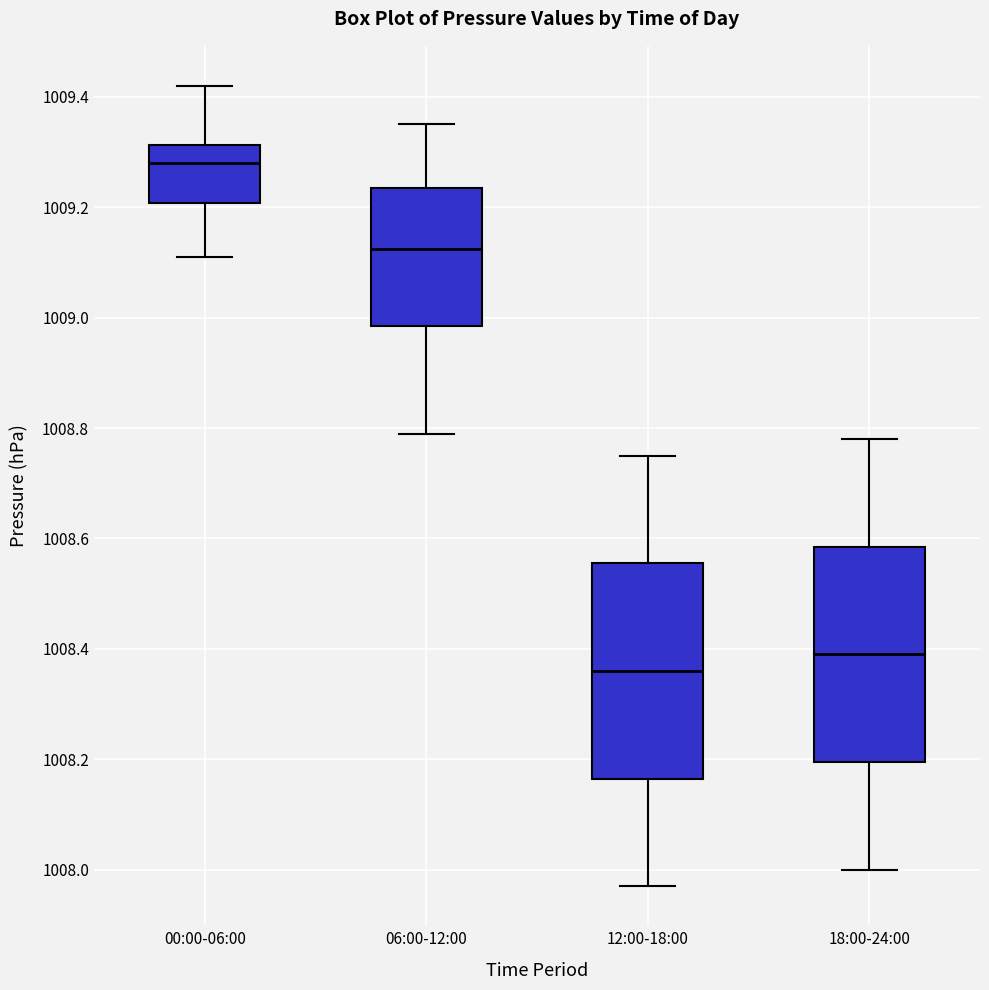

Where is the upper edge of the box for 00:00-06:00 on the y-axis? The values are not printed on the chart, so give them approximately, as read against the axis.

1009.32